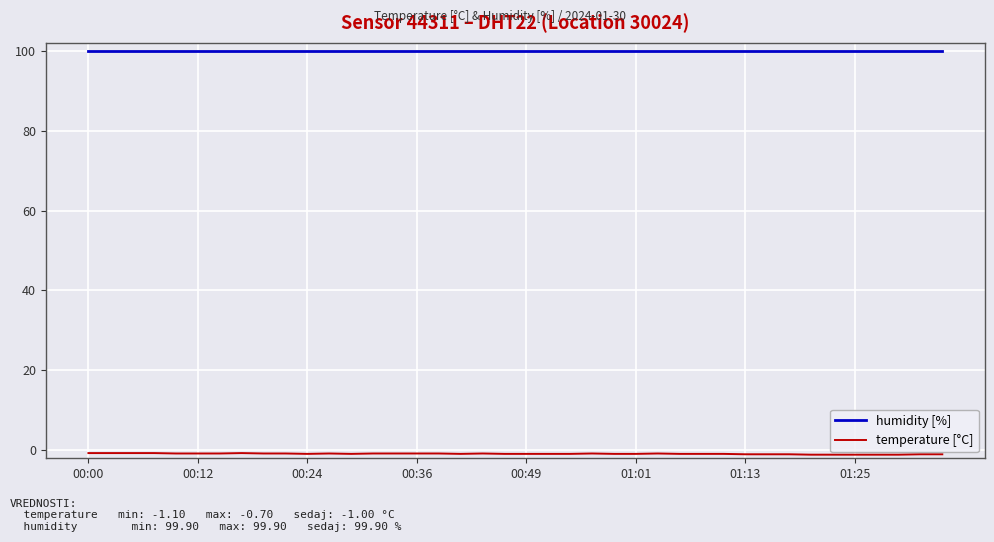

Which series has the largest total across all categories?

humidity [%]